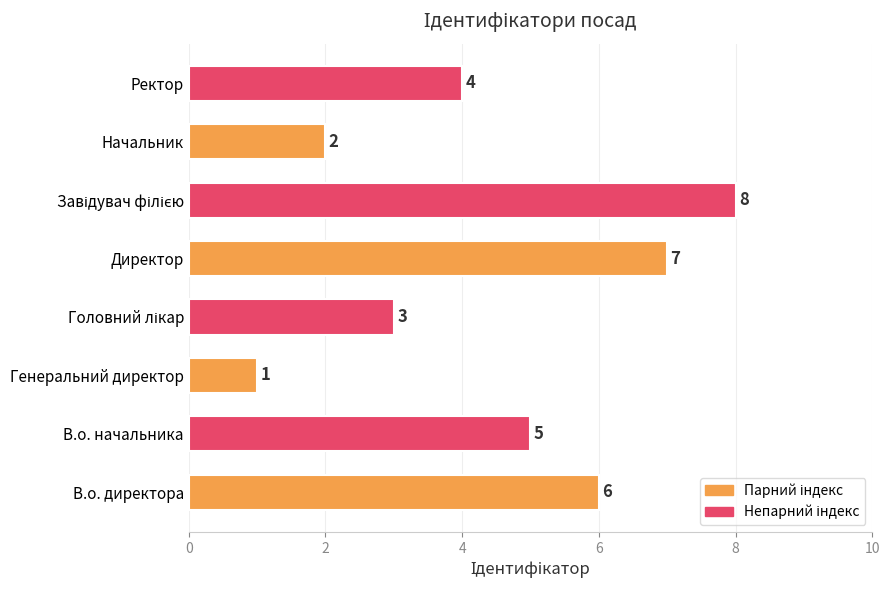

The chart shows a value of 6 at В.о. директора. True or false?

True